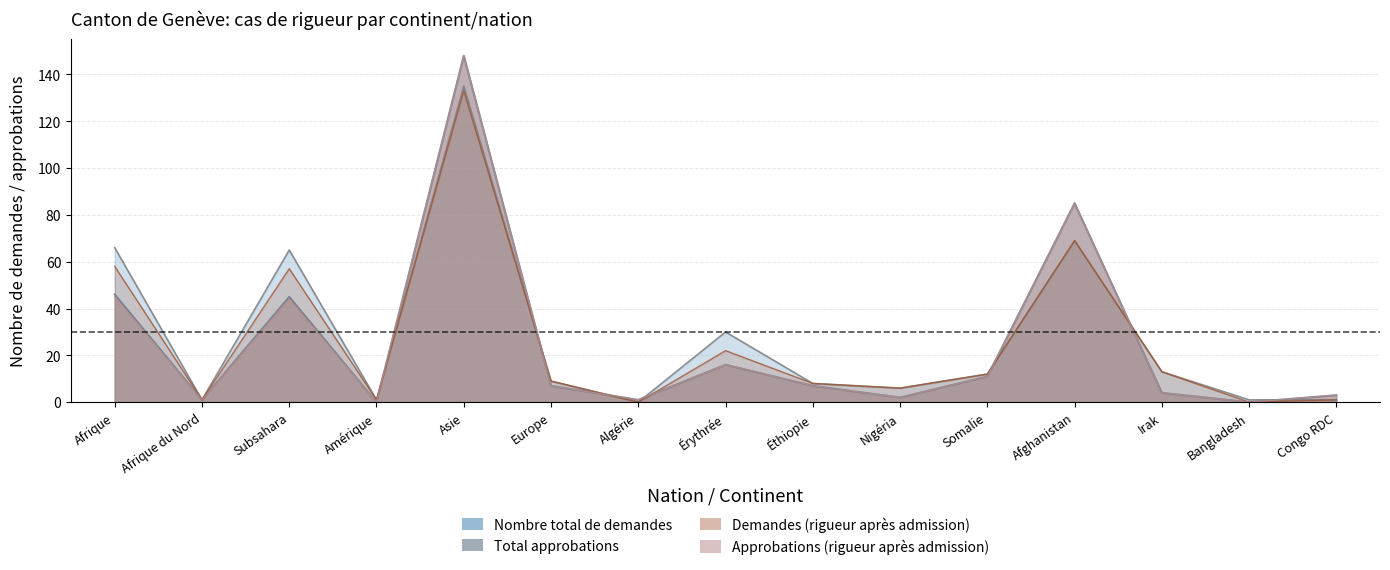

What is the difference between the maximum and minimum values in the Total approbations series?

148